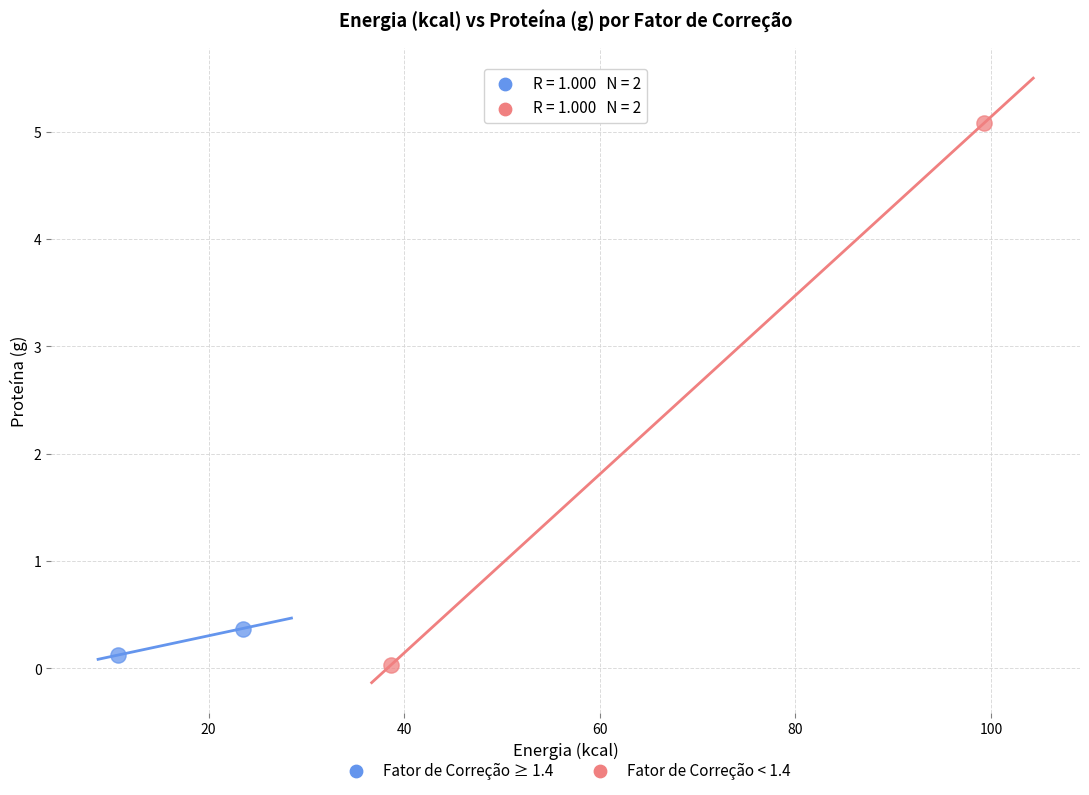

What are all the series names shown in the legend?

Fator de Correção ≥ 1.4, Fator de Correção < 1.4